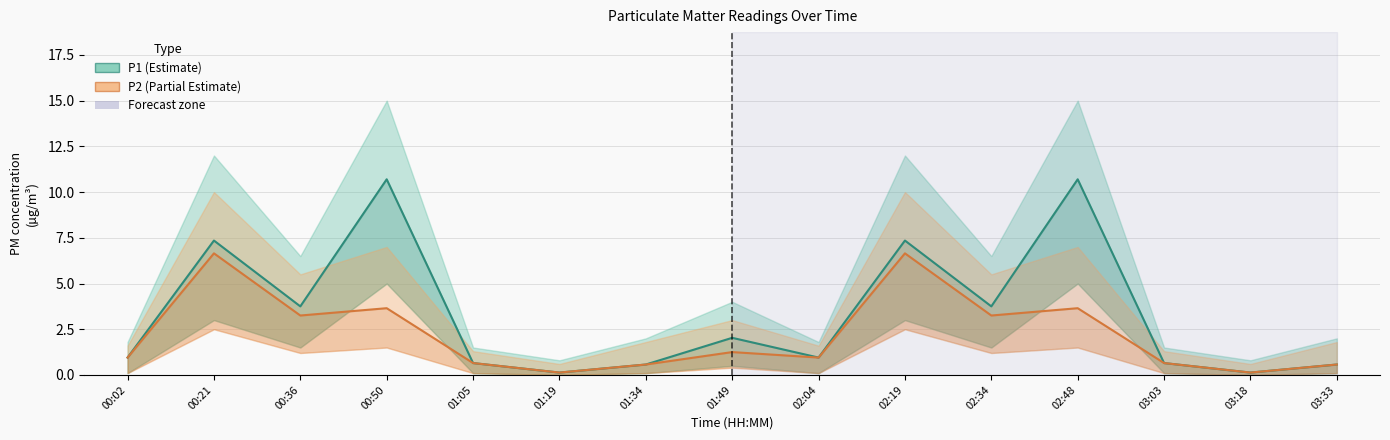

At which category is the sum across all series the highest?

00:50